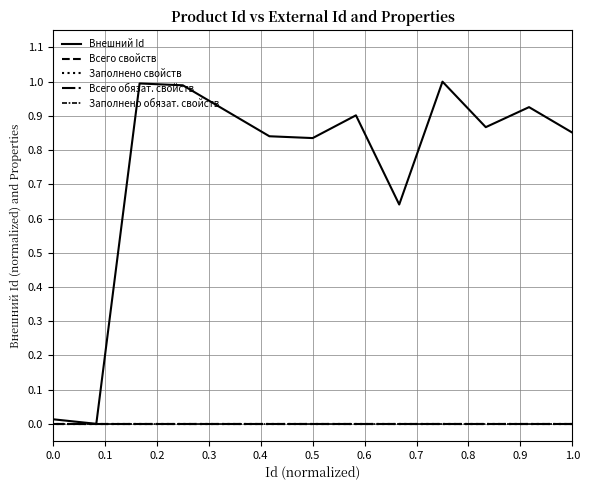

What is the difference between the maximum and minimum values in the Внешний Id series?

1.0